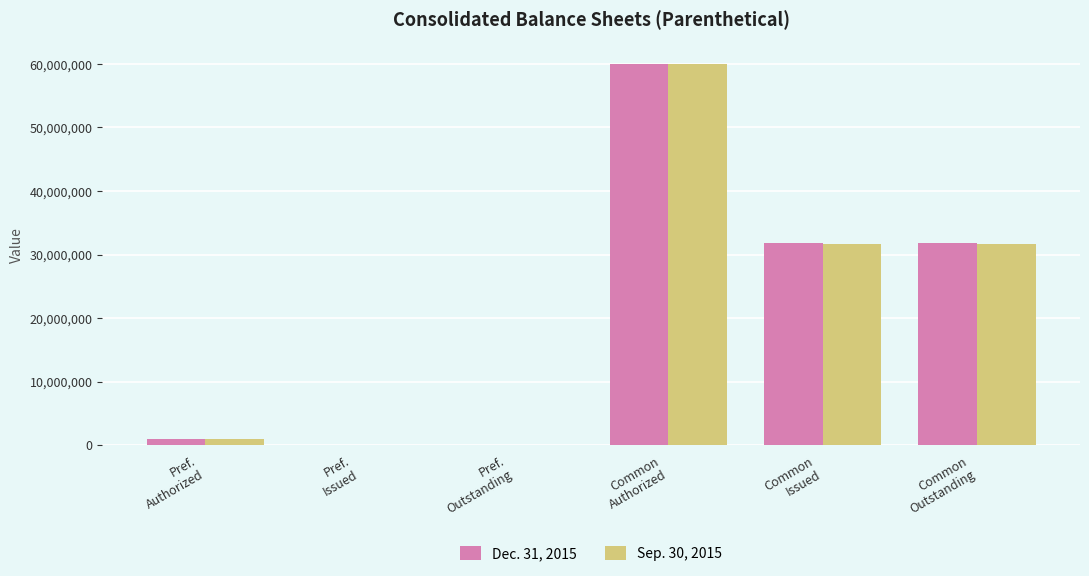

Reading right to left, what are all the values shown in this chart?

Dec. 31, 2015: 31860865	31860865	60000000	0	0	1000000
Sep. 30, 2015: 31721114	31721114	60000000	0	0	1000000